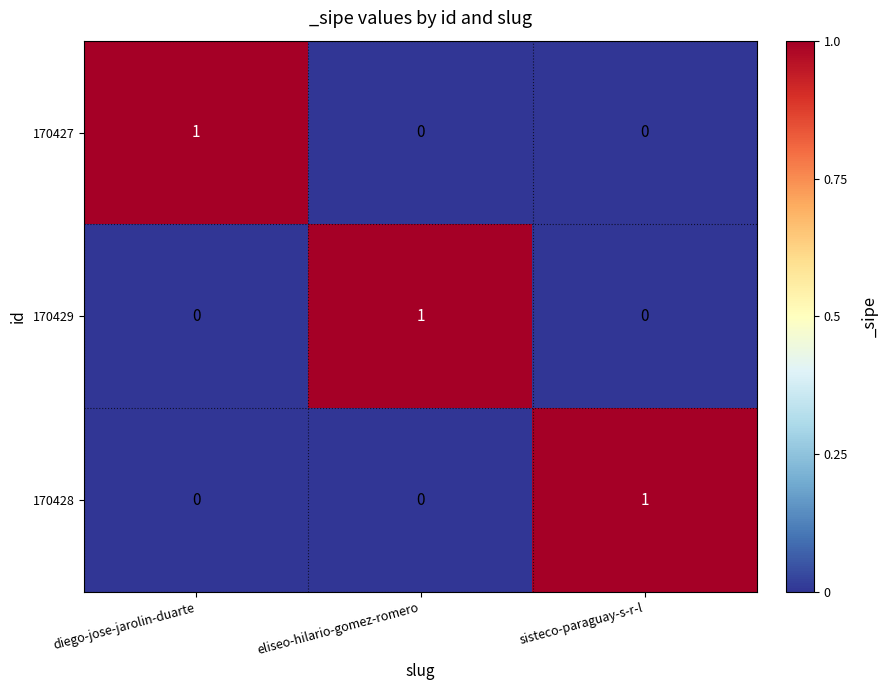

At which label does 170428 reach its peak?

sisteco-paraguay-s-r-l